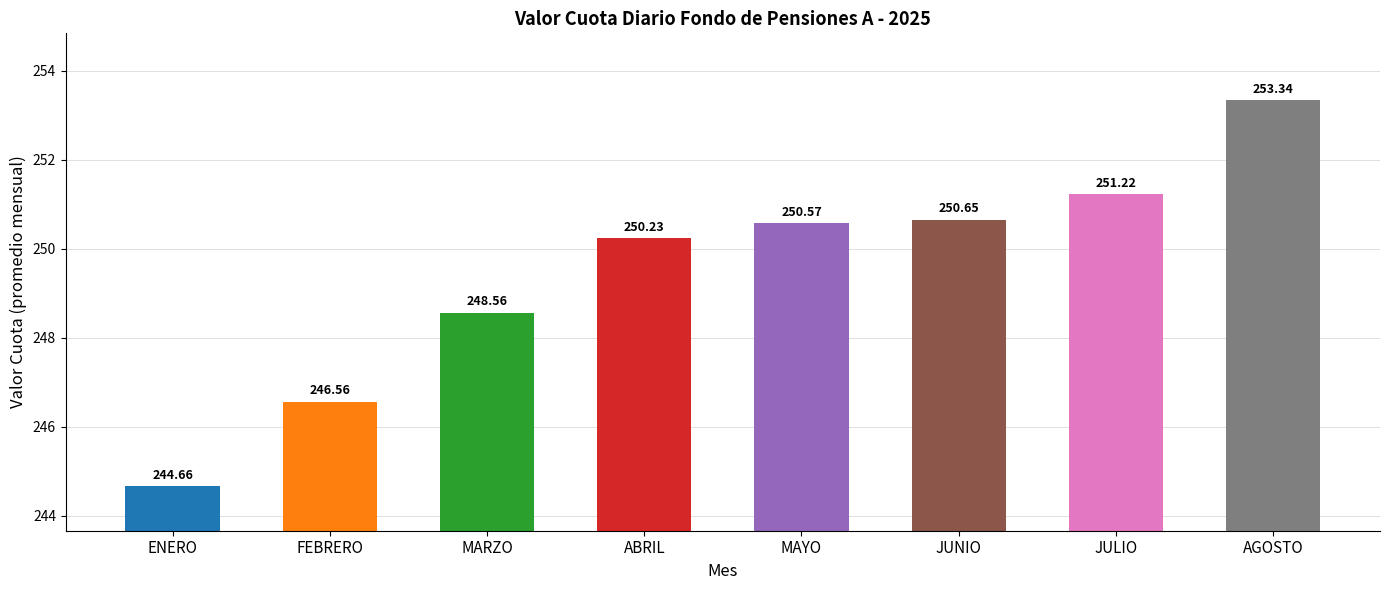

The value at ENERO is 130.5. True or false?

False